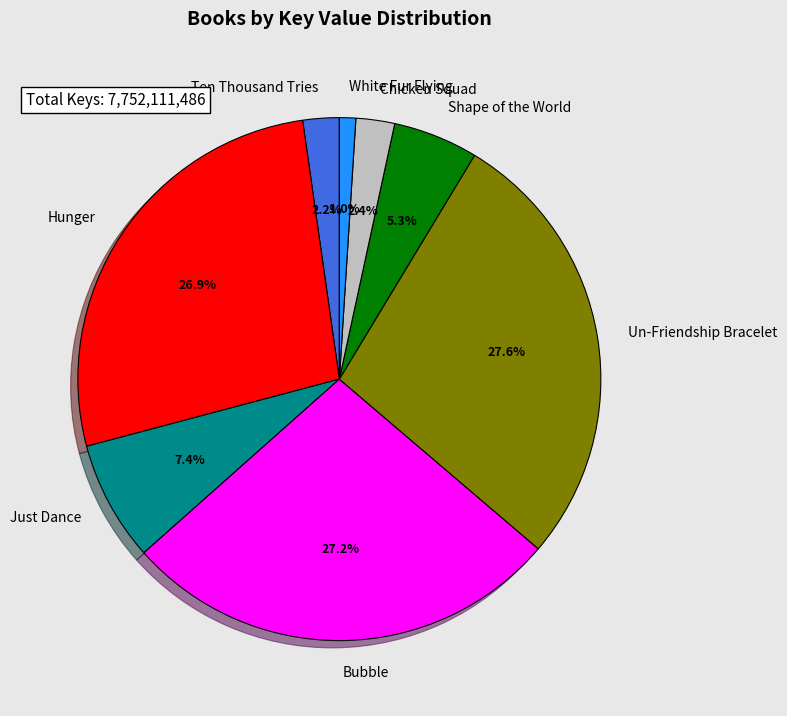

What portion of the pie excludes Hunger?

73.1%